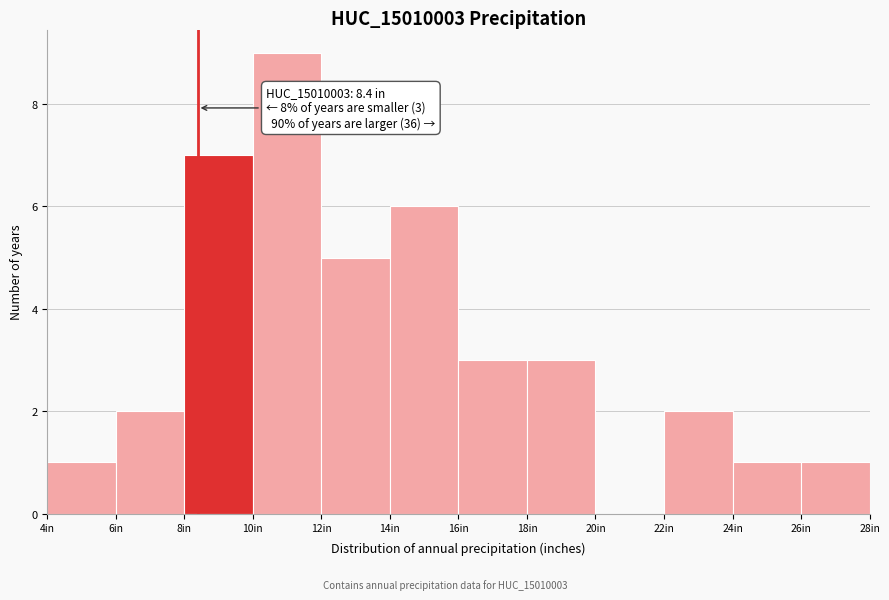

Which range on the x-axis has the tallest bar?

10 to 12